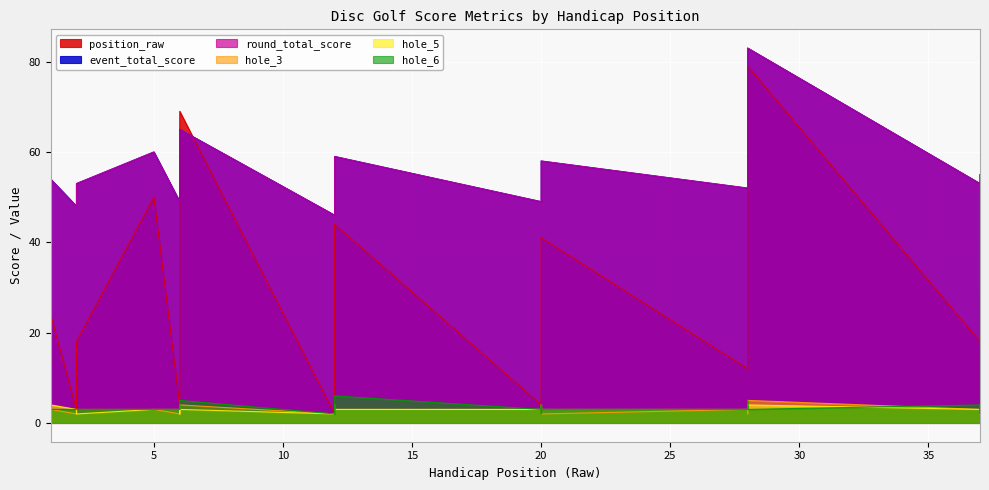

How many interior local valleys does the hole_3 series have?

6